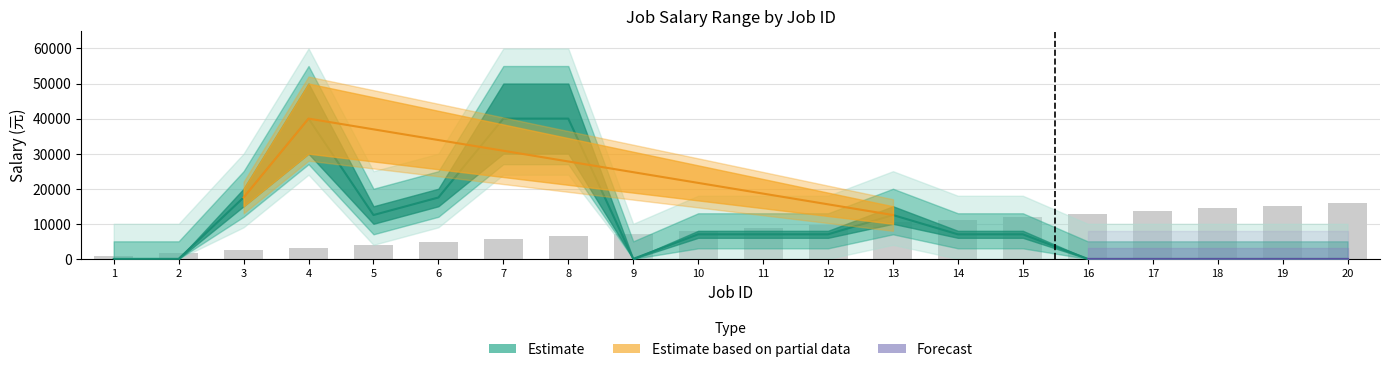

Reading left to right, list all the values displayed in this chart.

1=800	2=1600	3=2400	4=3200	5=4000	6=4800	7=5600	8=6400	9=7200	10=8000	11=8800	12=9600	13=10400	14=11200	15=12000	16=12800	17=13600	18=14400	19=15200	20=16000